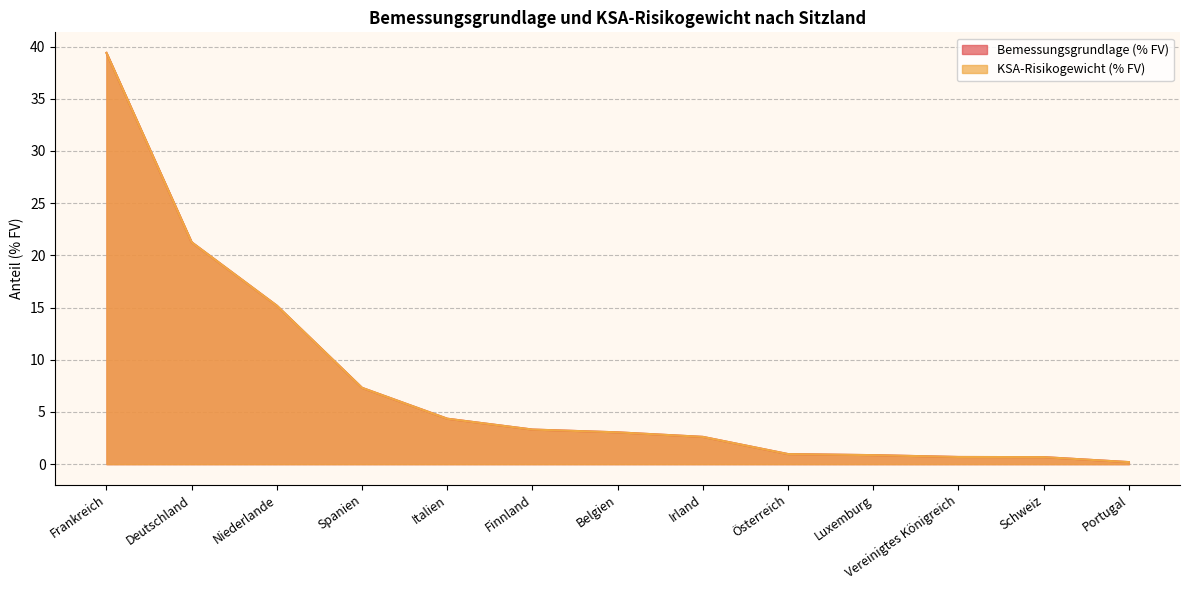

What is the sum of all Bemessungsgrundlage (% FV) values?

99.8